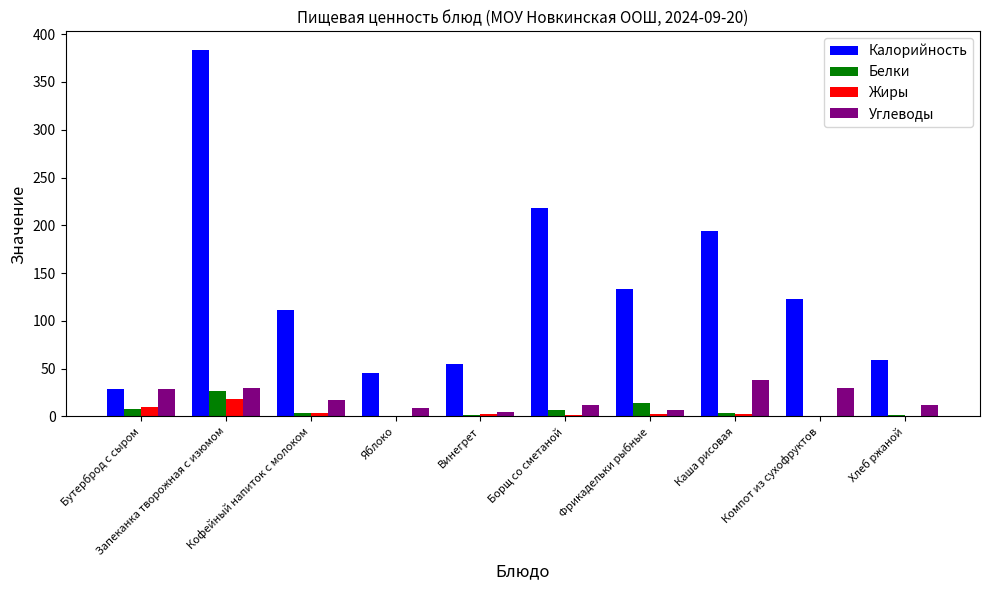

Which series changed the most between Кофейный напиток с молоком and Хлеб ржаной?

Калорийность